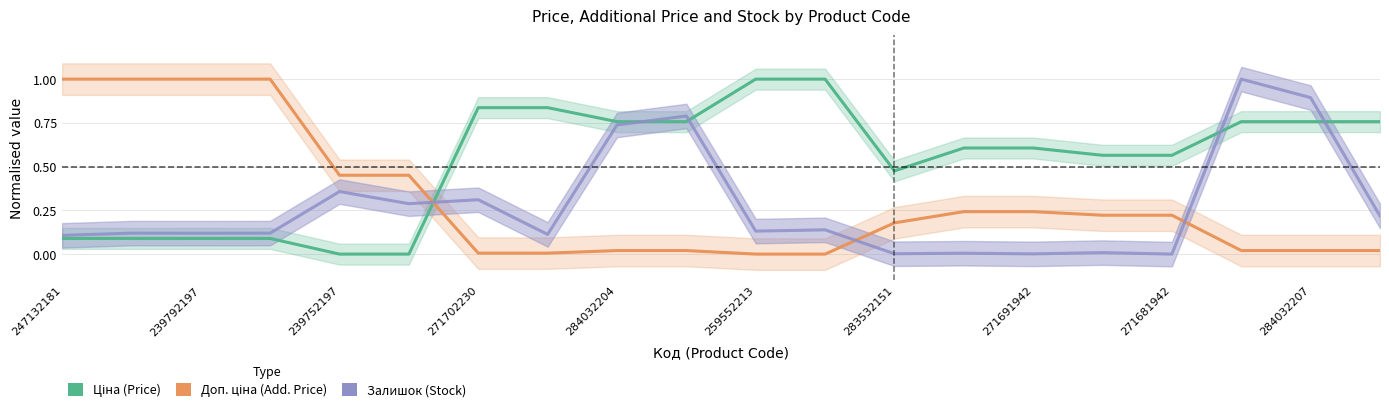

True or false: Доп. ціна (Add. Price) has more than 0 interior local peaks.

False